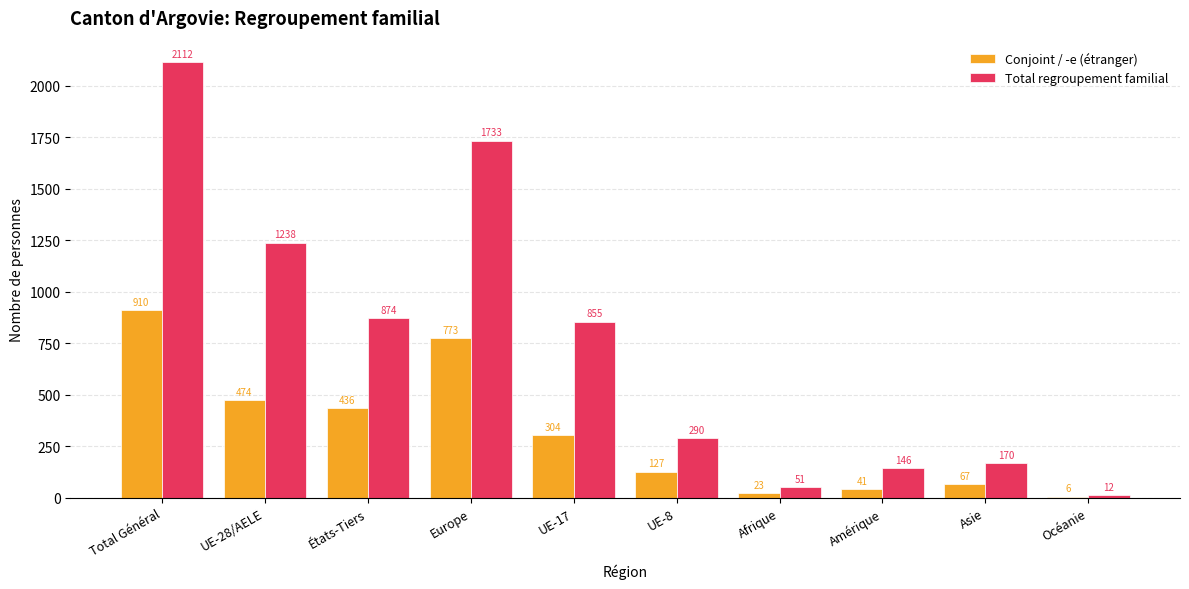

Between États-Tiers and UE-8, which series saw the biggest shift?

Total regroupement familial